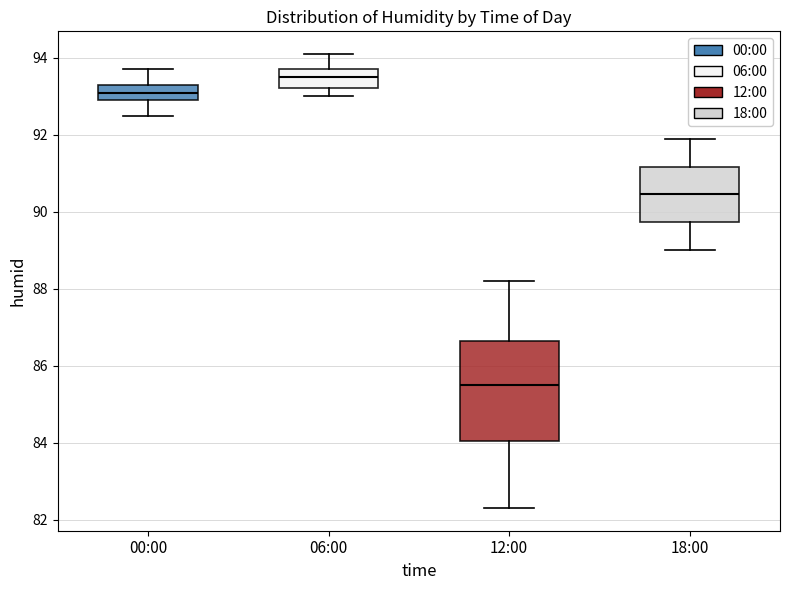

Reading left to right, transcribe this box plot: for each box, give where its median line is, the range the box spans, and where its two whiskers end, as read against the y-axis. The values are not printed on the chart, so give them approximately, as read against the axis.

00:00: median 93.2, box 93.0 to 93.4, whiskers 92.6 to 93.8
06:00: median 93.6, box 93.2 to 93.8, whiskers 93.0 to 94.2
12:00: median 85.6, box 84.0 to 86.6, whiskers 82.4 to 88.2
18:00: median 90.4, box 89.8 to 91.2, whiskers 89.0 to 92.0